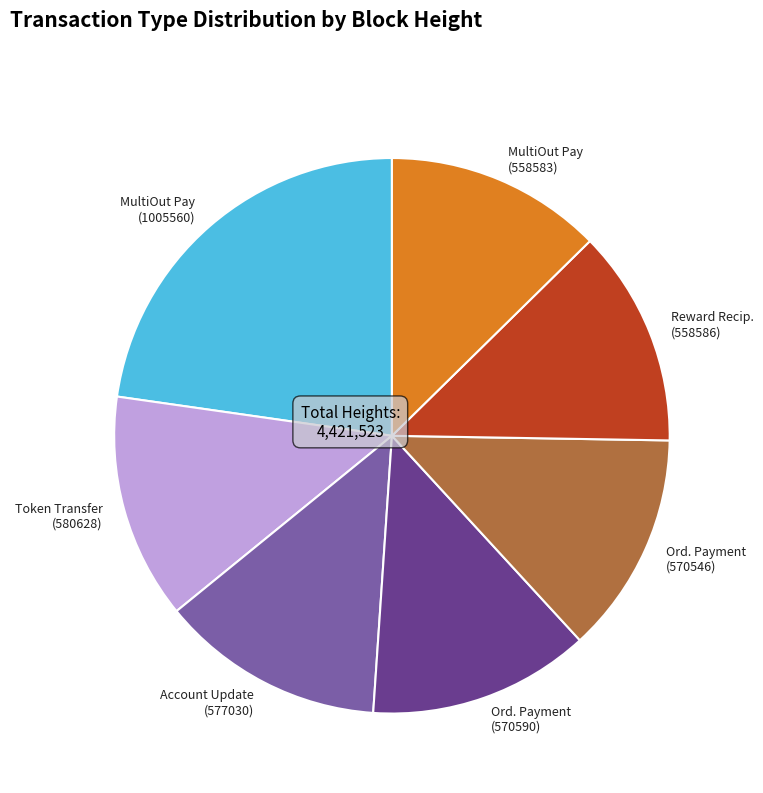

Is it true that Account Update (577030) is 13% of the pie?

True